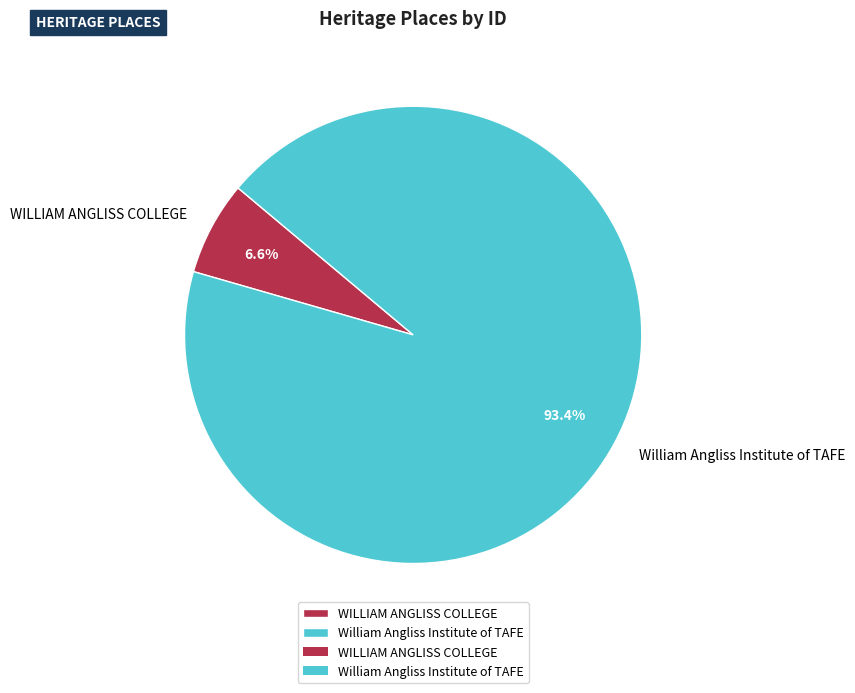

Between William Angliss Institute of TAFE and WILLIAM ANGLISS COLLEGE, which is larger?

William Angliss Institute of TAFE